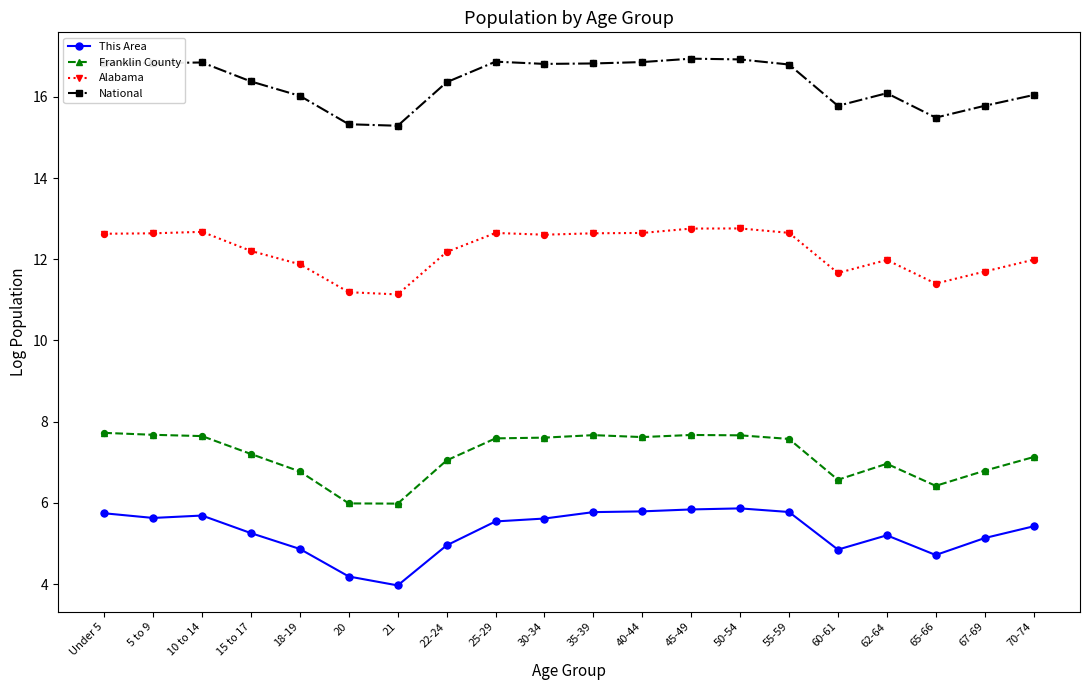

What is the total value across all series at 20?

36.7